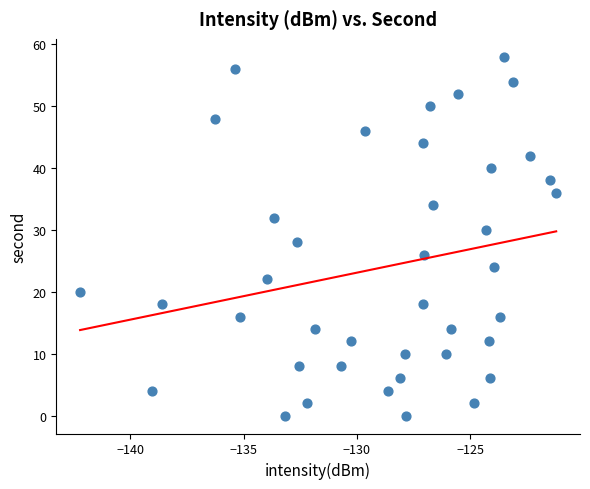

What is the range of Y values (max minus min)?

58